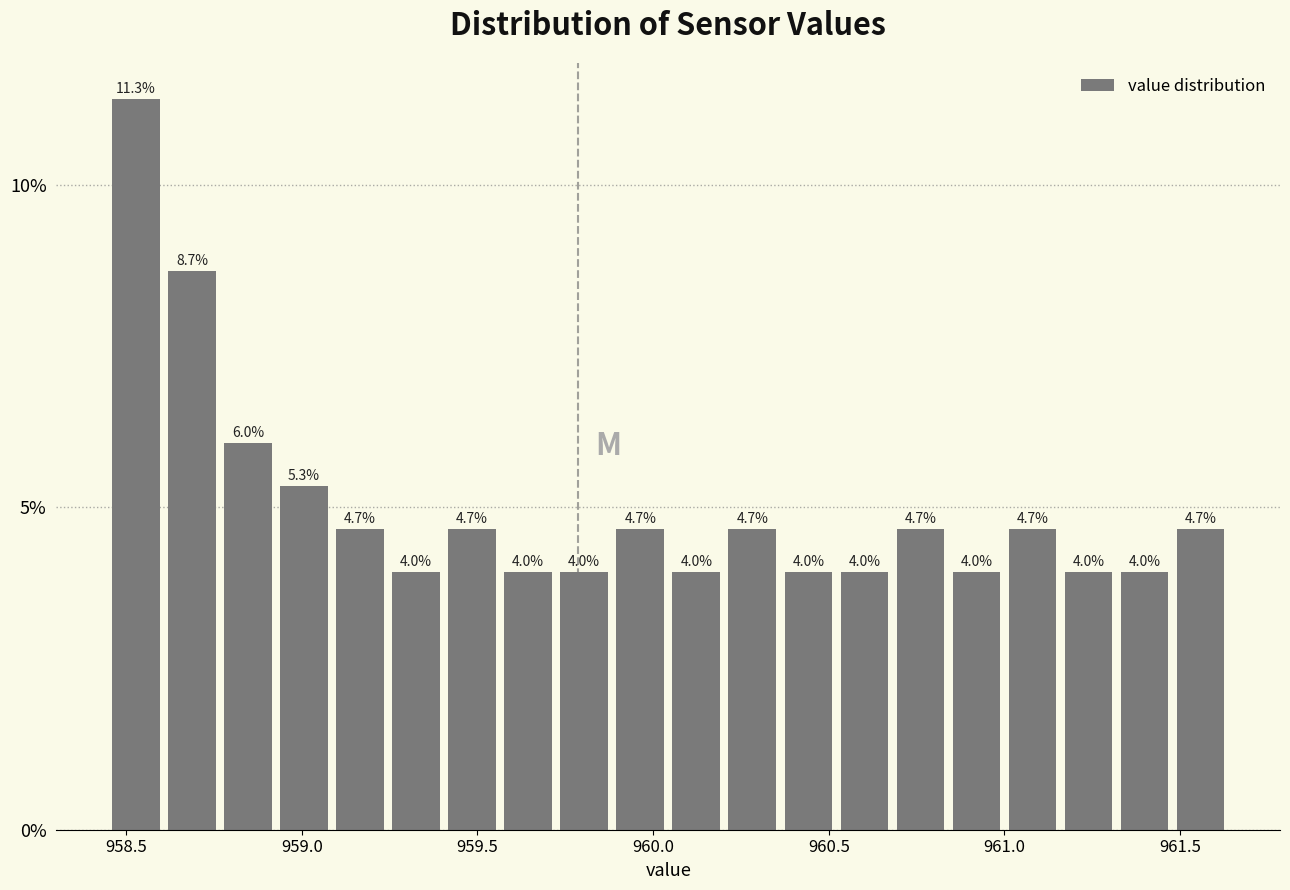

Read against the x-axis, roughly where is the centre of the tallest bar?

958.55